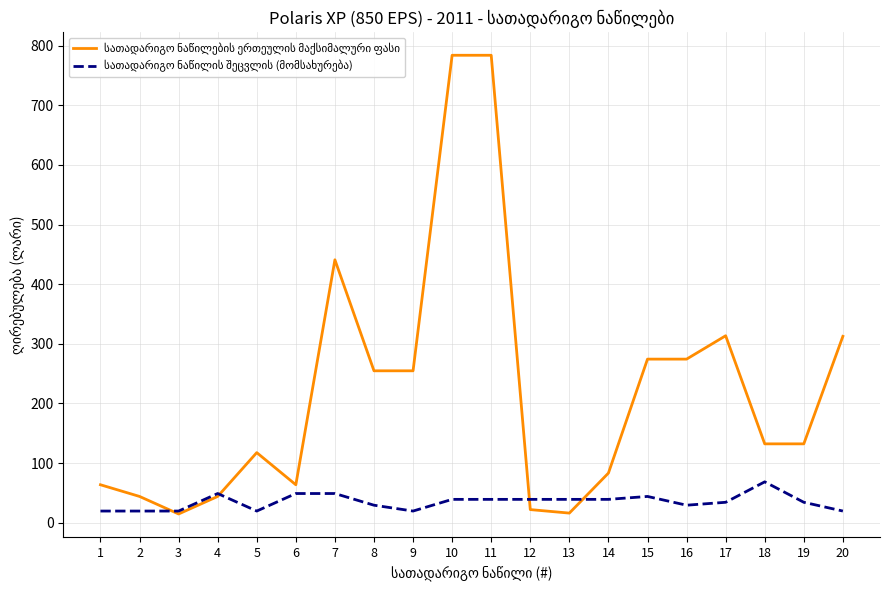

How many times do სათადარიგო ნაწილის შეცვლის (მომსახურება) and სათადარიგო ნაწილების ერთეულის მაქსიმალური ფასი cross each other?

4